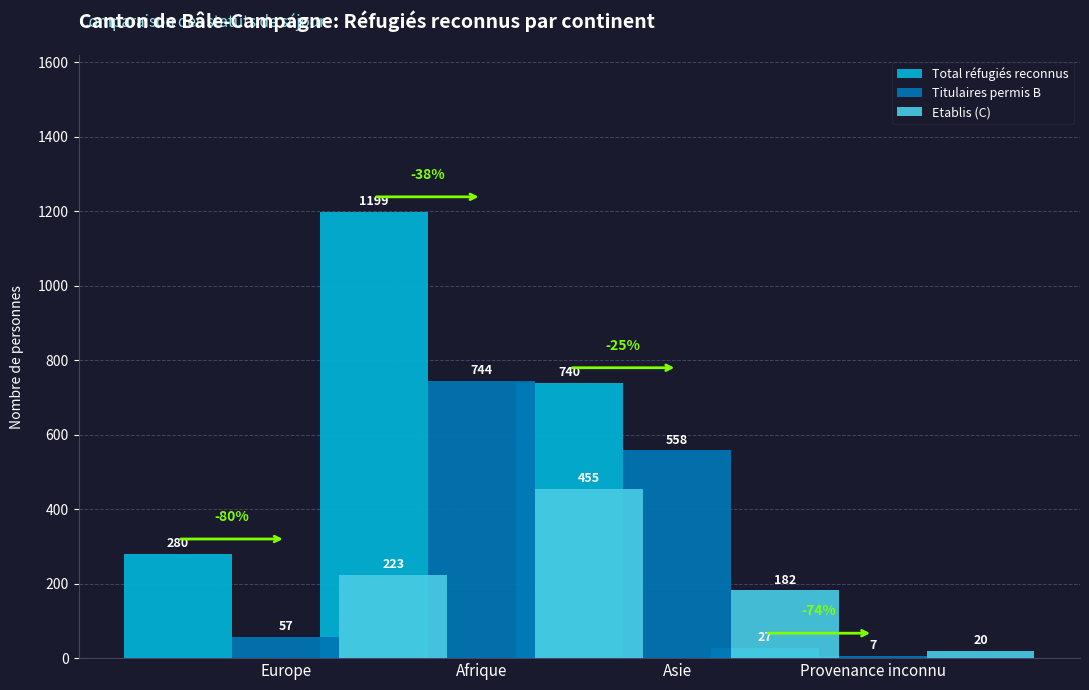

Between Asie and Provenance inconnu, which series saw the biggest shift?

Total réfugiés reconnus